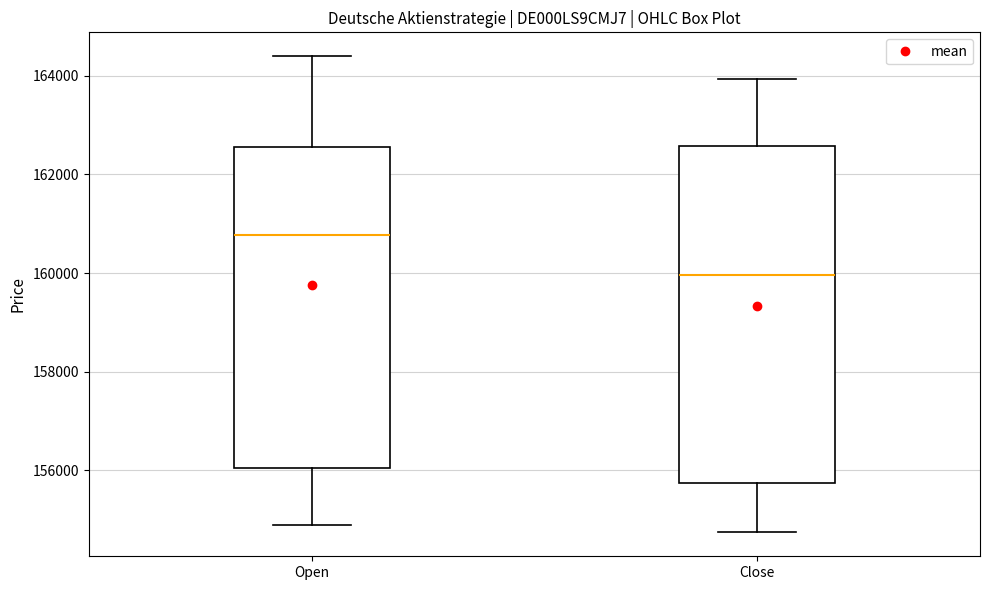

Comparing the boxes themselves (not the whiskers), which one is the tallest?

Close